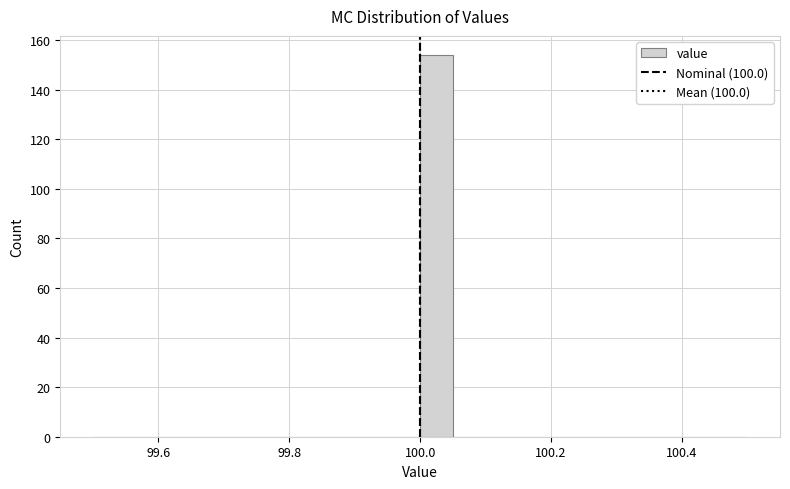

Around what value on the x-axis is the tallest bar? Give the approximate position of its centre, as read against the axis.

100.02